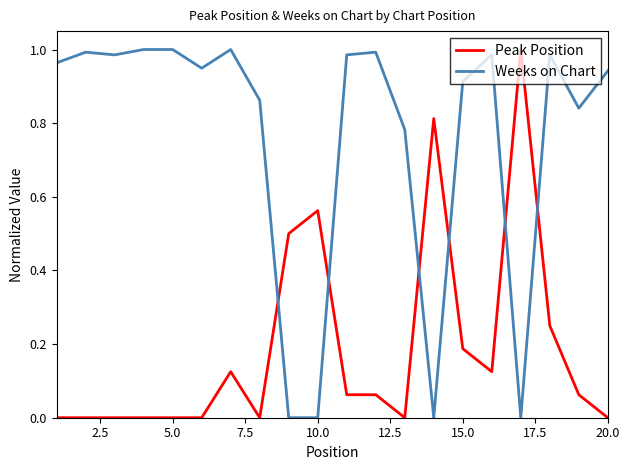

Which series has the largest total across all categories?

Weeks on Chart